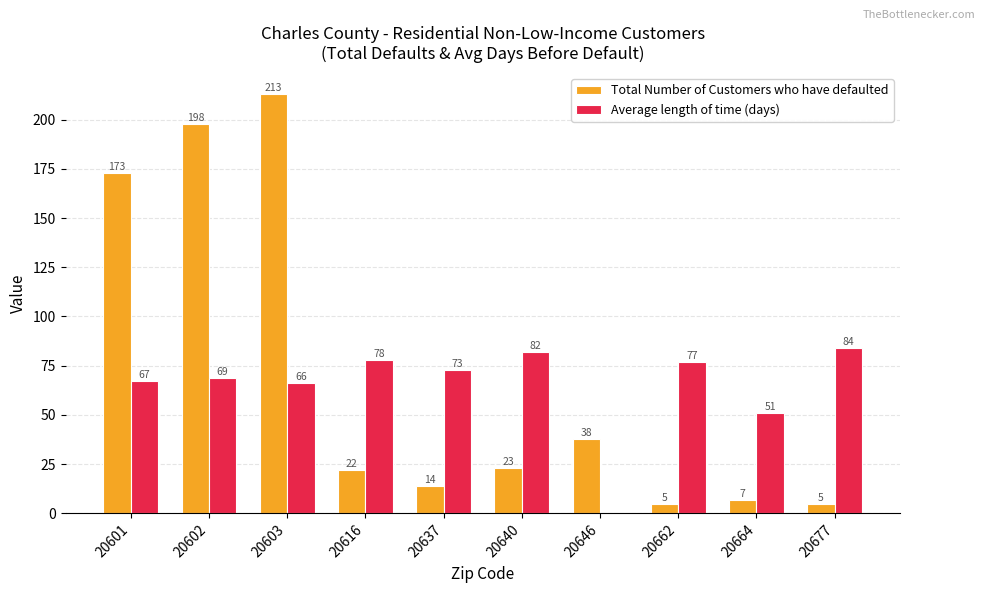

What are all the series names shown in the legend?

Total Number of Customers who have defaulted, Average length of time (days)